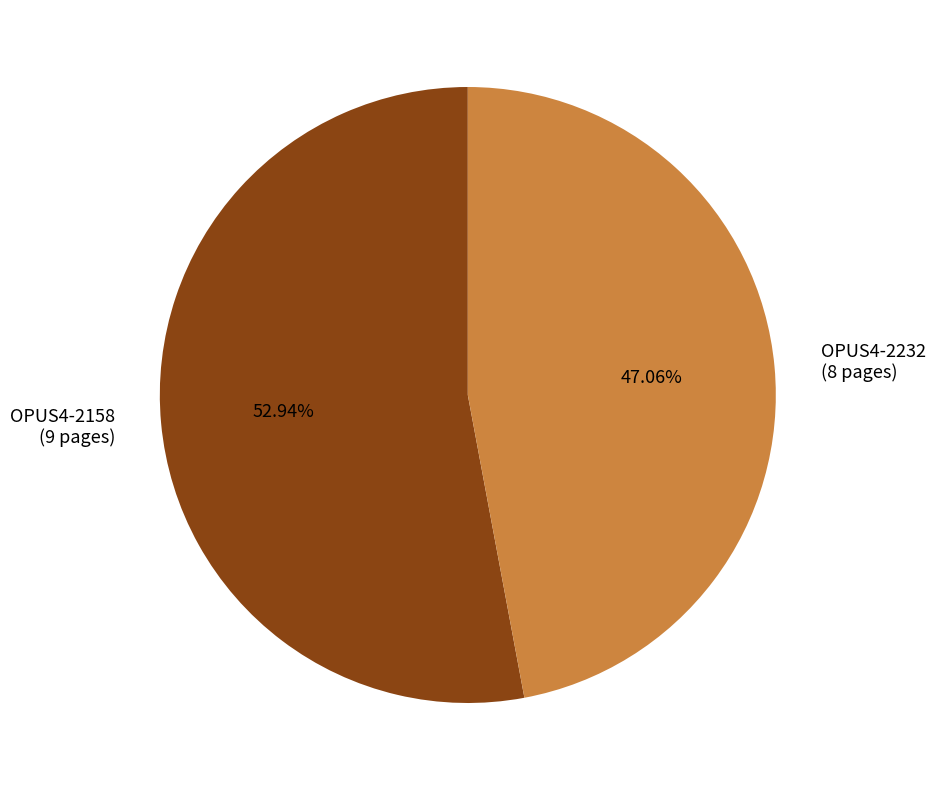

Is the sum of OPUS4-2232 and OPUS4-2158 greater than half?

Yes